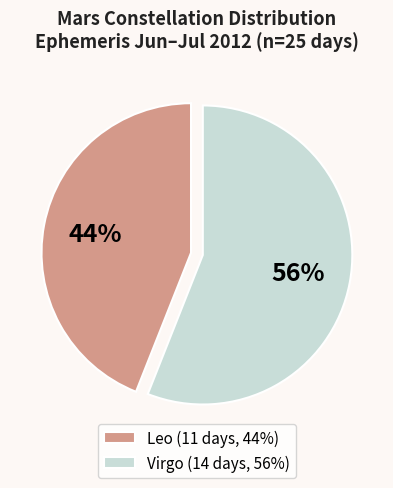

How many segments does this pie chart have?

2